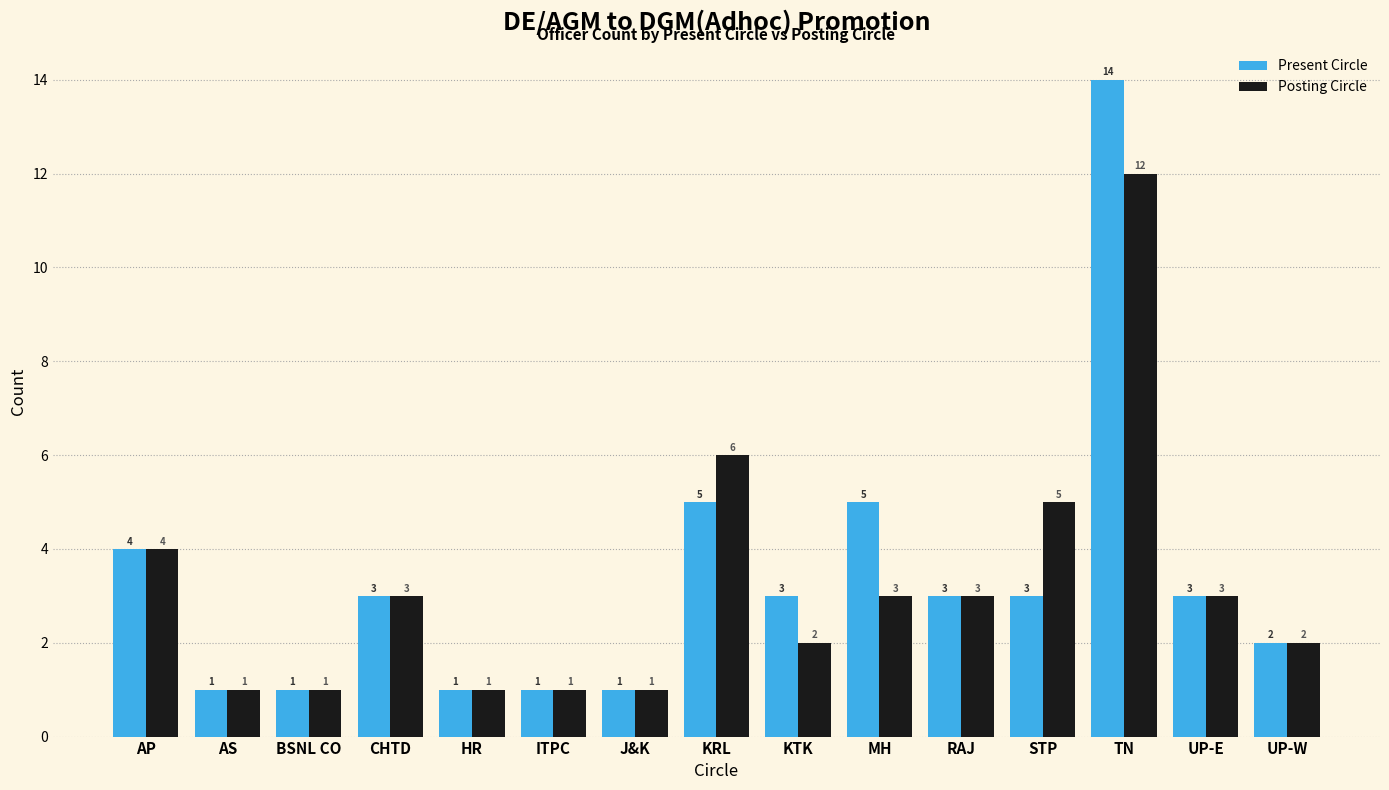

Between BSNL CO and MH, which series saw the biggest shift?

Present Circle